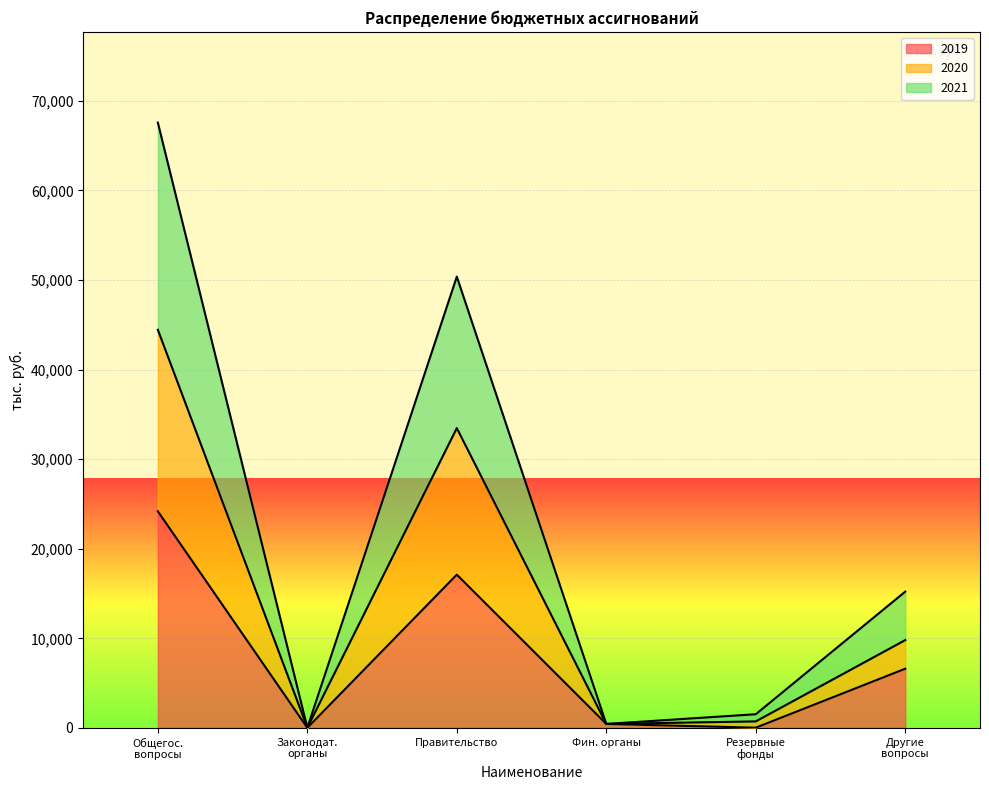

What is the maximum value for 2019?

24183.5